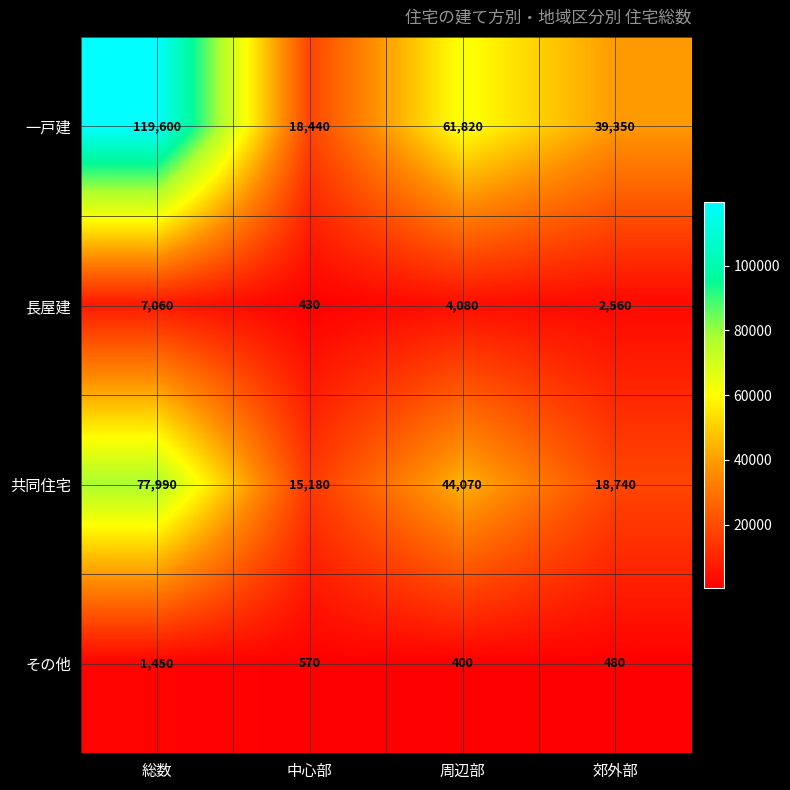

Count the number of data series in this chart.

4